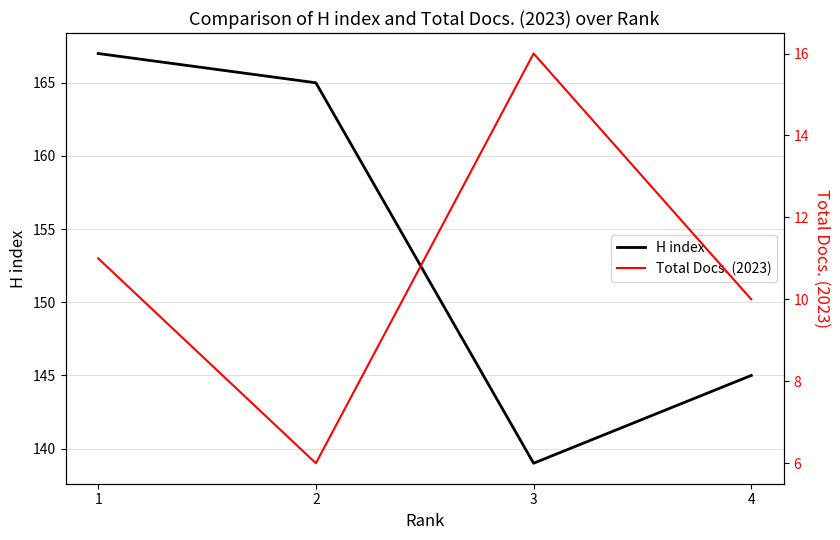

At which label does H index first exceed 165?

1